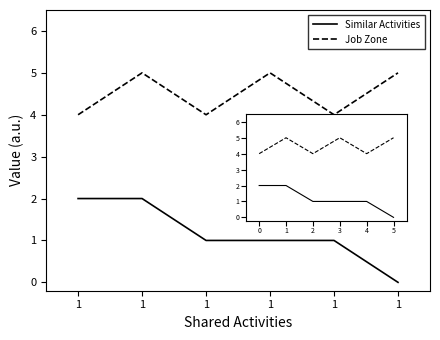

What is the spread (max minus min) of values at 1?

2